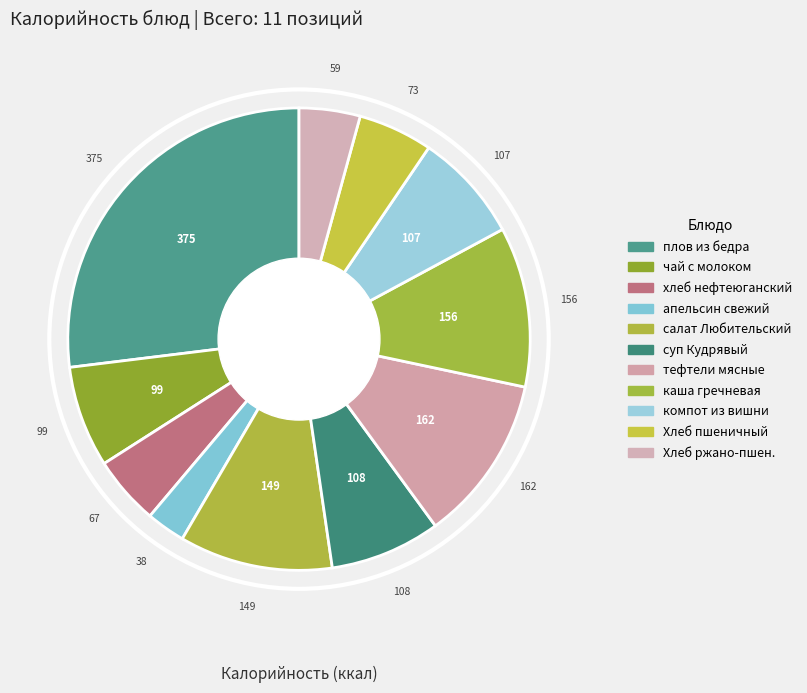

Rank the categories by value from highest to lowest.

плов из бедра ц/бр/огурец св.порц., тефтели мясные, каша гречневая рассыпчатая, салат Любительский, суп Кудрявый с мясом и зеленью, компот из вишни, чай с молоком, Хлеб пшеничный, хлеб нефтеюганский, Хлеб ржано-пшеничный, апельсин свежий